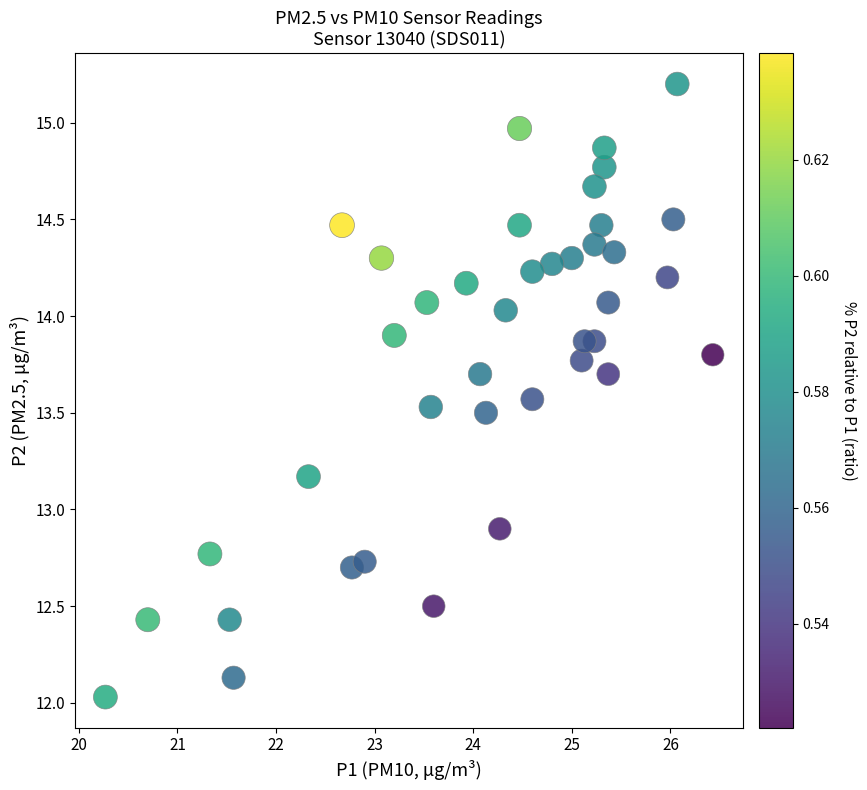

What Y value in the scatter plot is closest to 13?

12.9